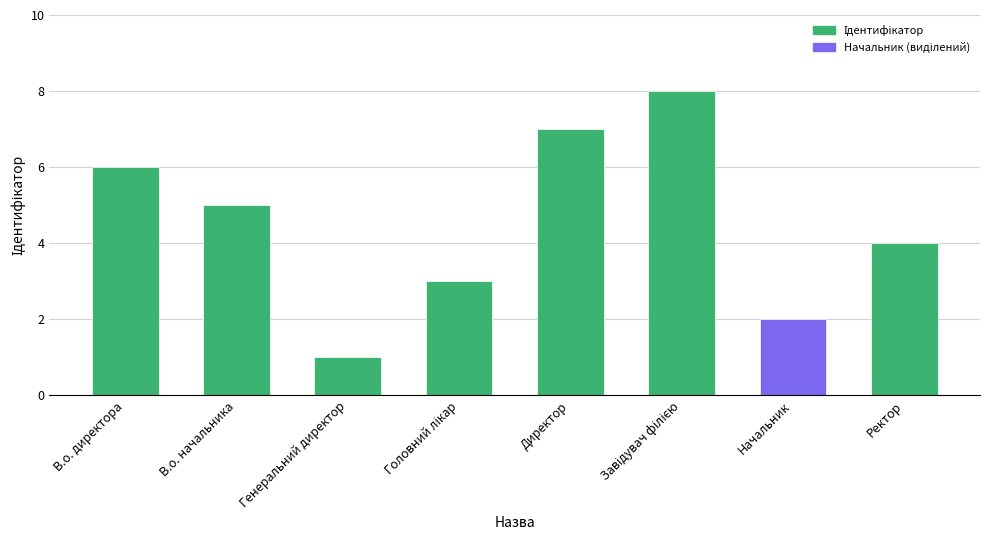

What is the difference between the second highest and second lowest values?

5